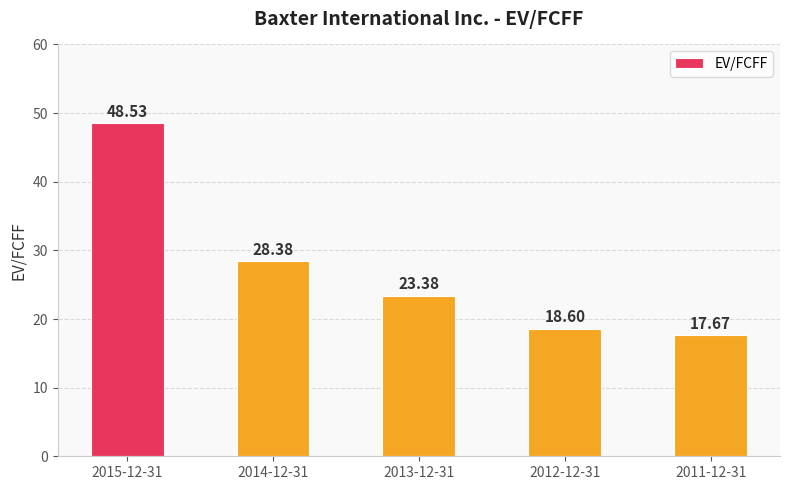

The chart shows a value of 36.7 at 2013-12-31. True or false?

False